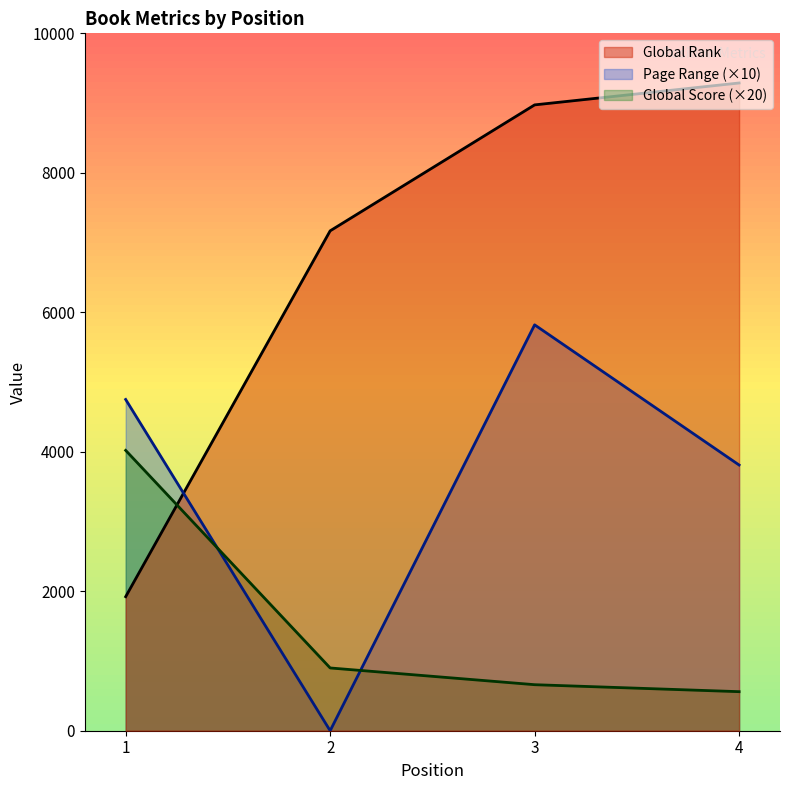

Which series has the largest total across all categories?

Global Rank